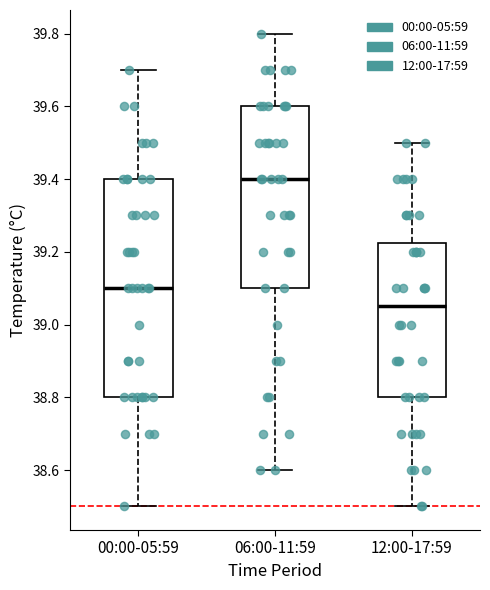

Which box has the lowest median line?

12:00-17:59